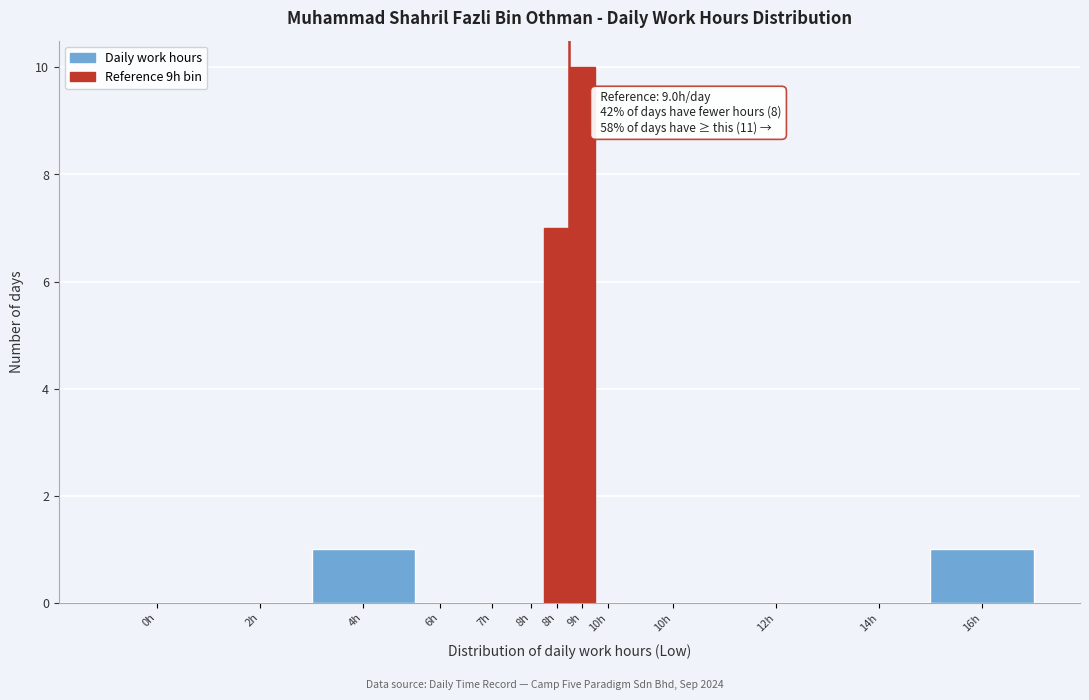

Count the number of categories in the chart.

13